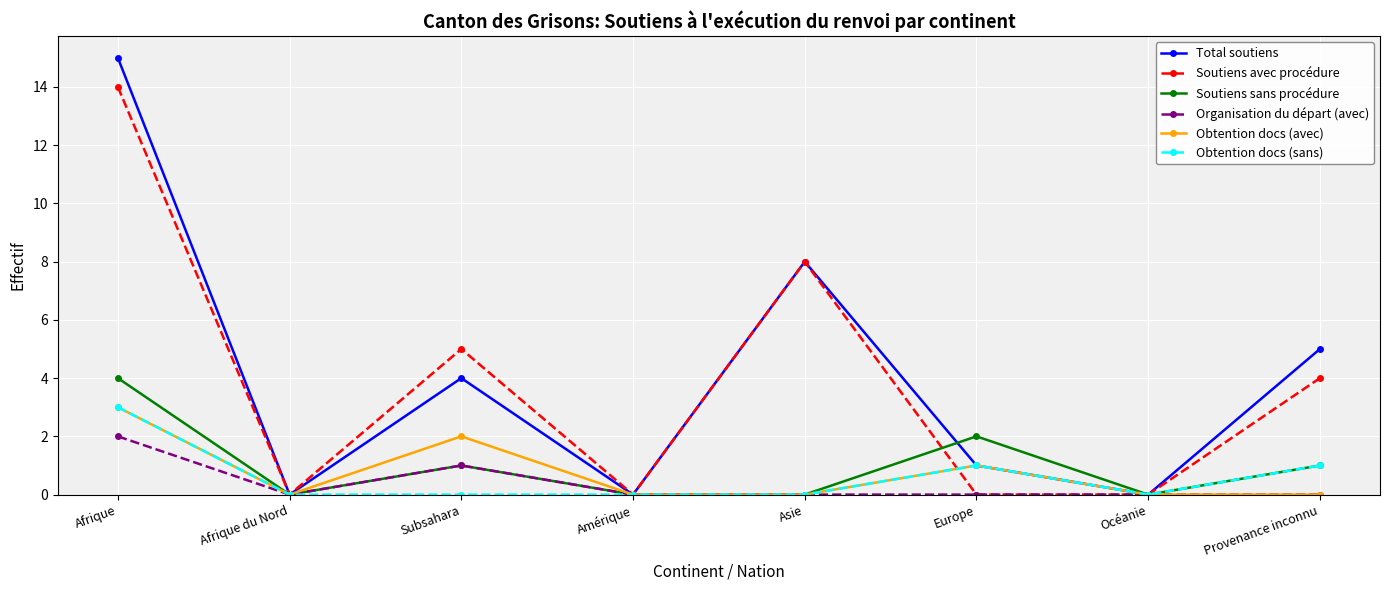

What value does the Obtention docs (sans) series have at Afrique?

3